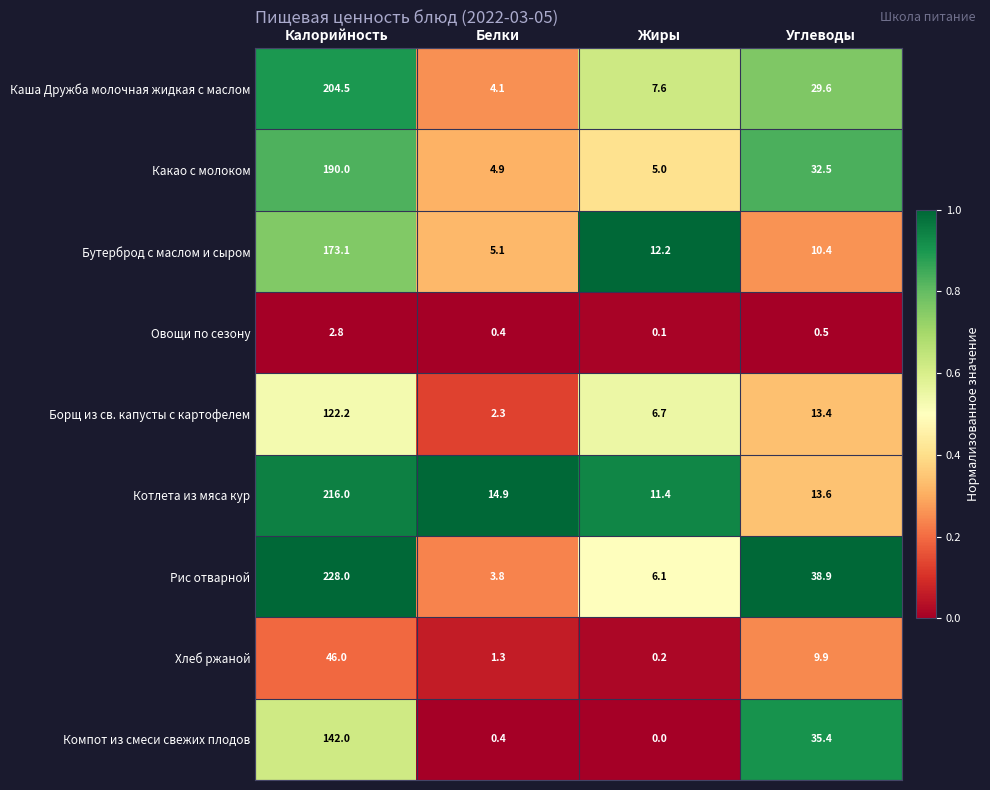

True or false: Хлеб ржаной has a value of 0.2 at Жиры.

True